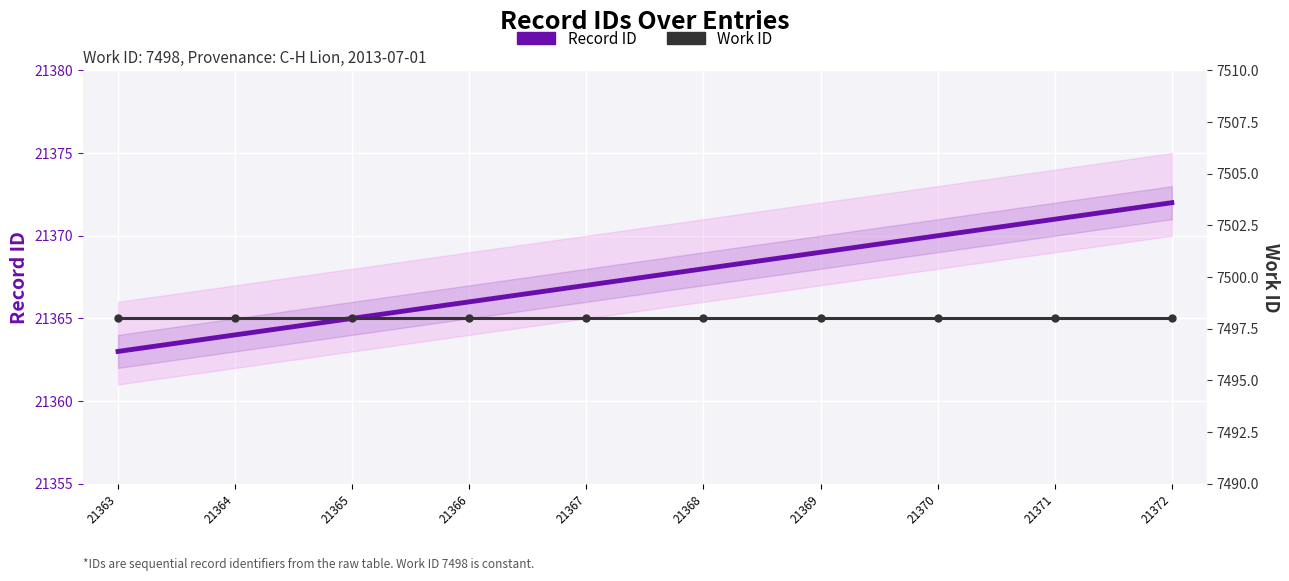

At how many categories does at least one series exceed 19559?

10